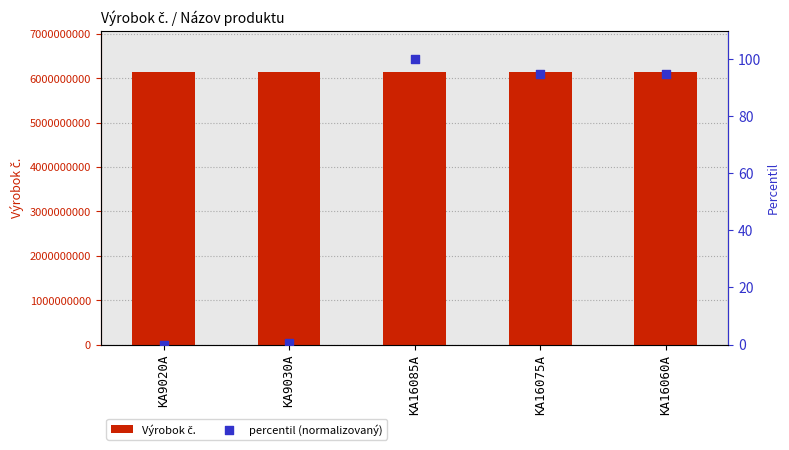

Which series has the widest spread of Y values?

Výrobok č.